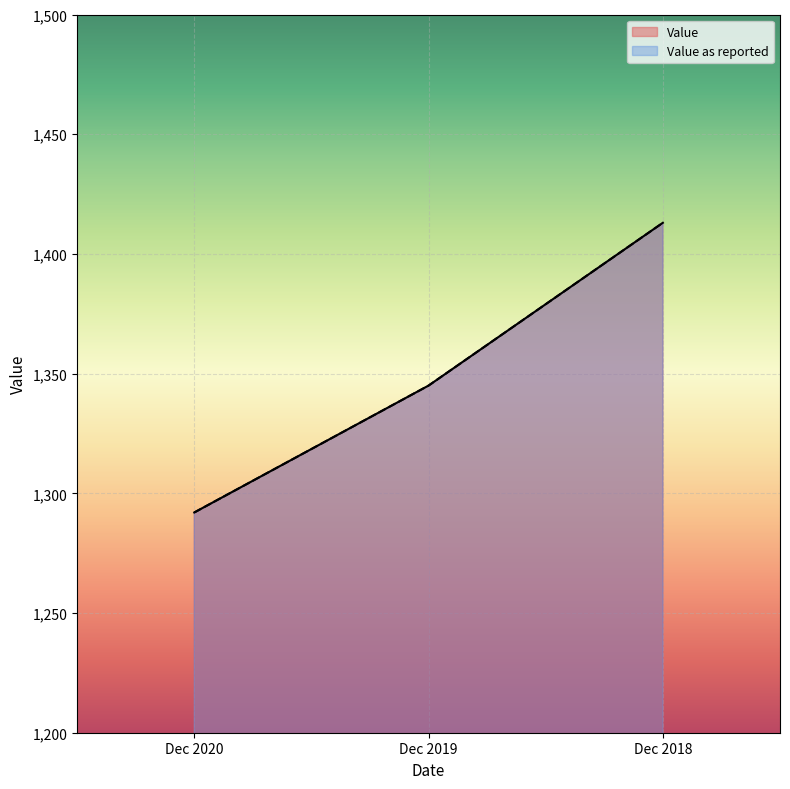

Rank the categories by Value value from lowest to highest.

Dec 2020, Dec 2019, Dec 2018